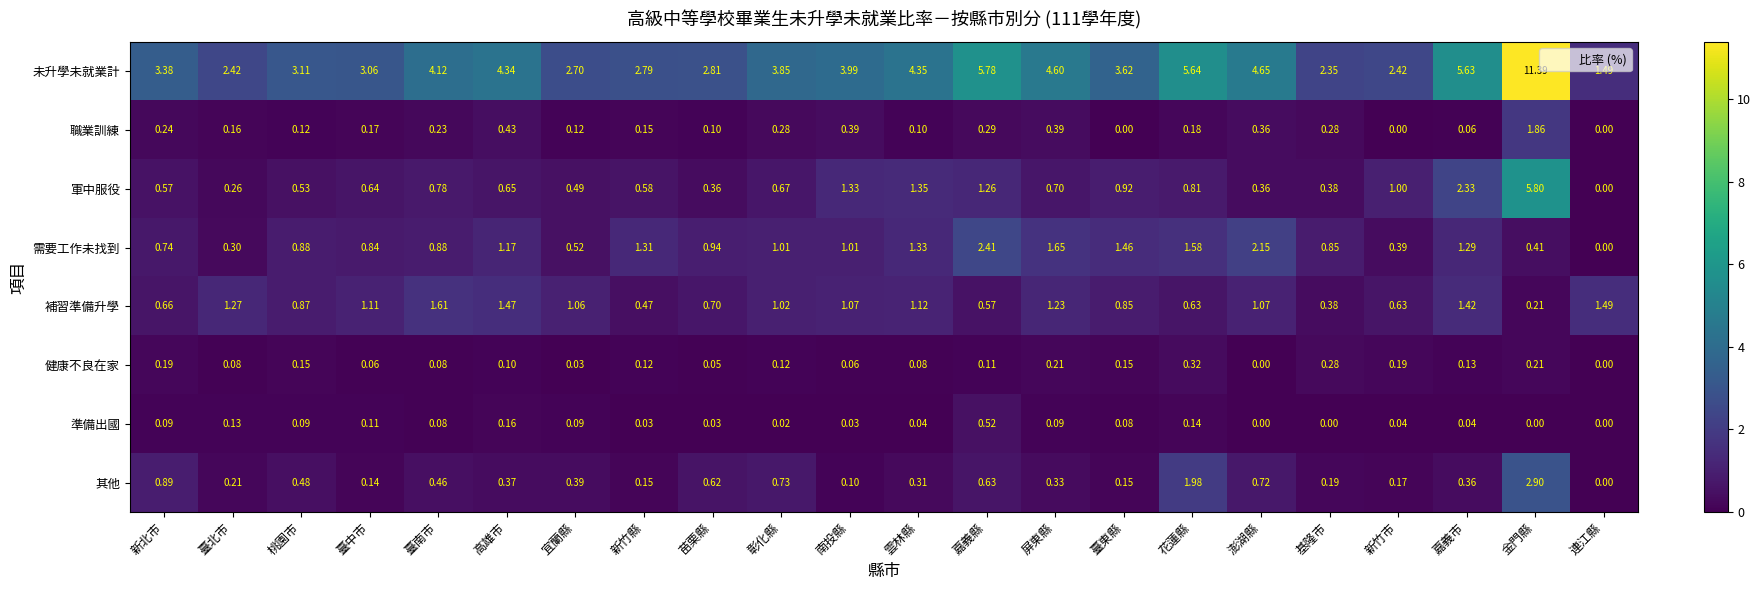

What is the spread (max minus min) of values at 花蓮縣?

5.5